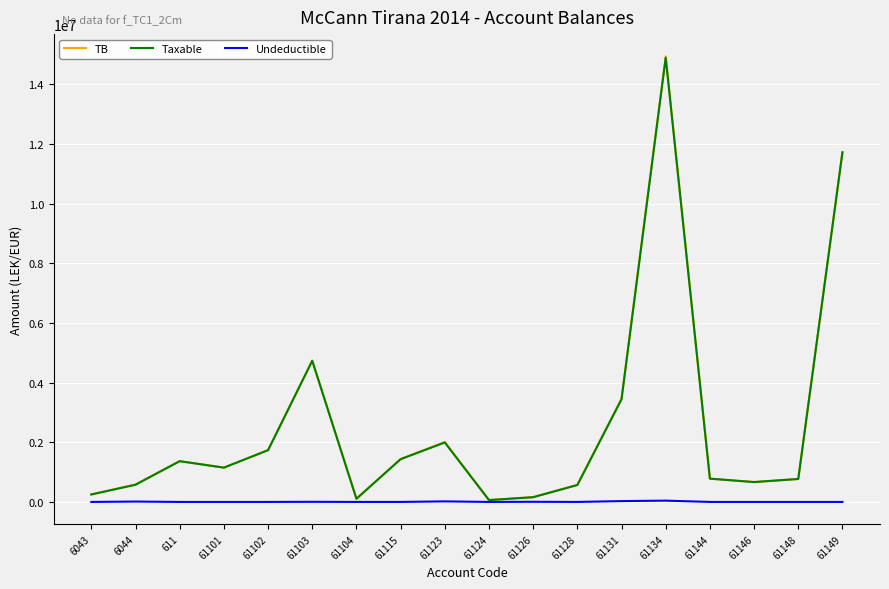

At which category is the sum across all series the highest?

61134